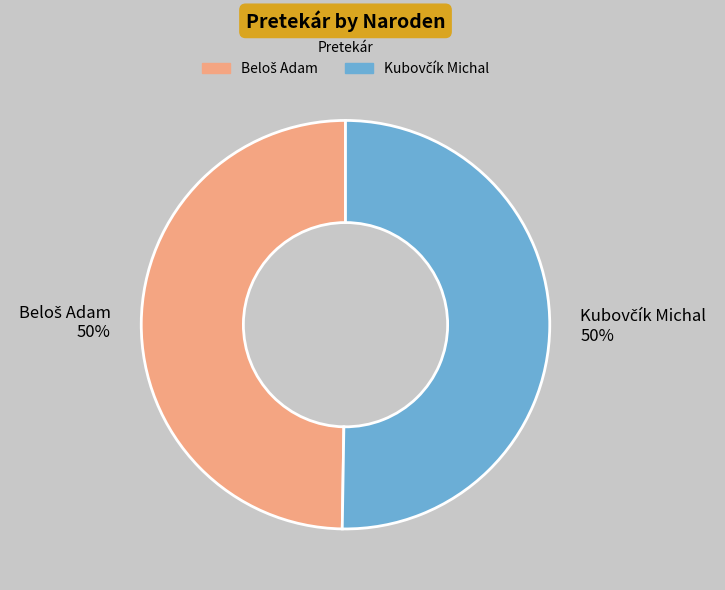

How many segments does this pie chart have?

2